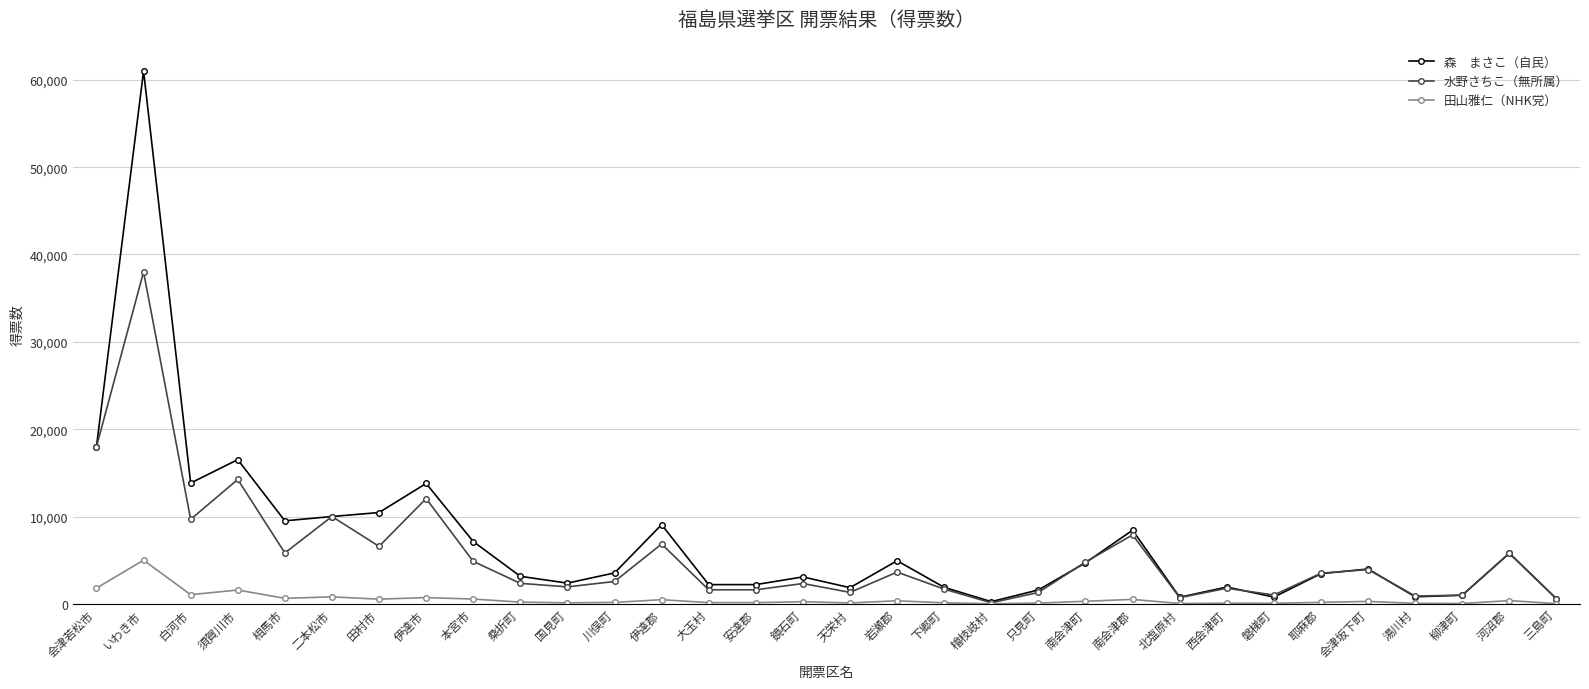

How many lines are shown in the chart?

3